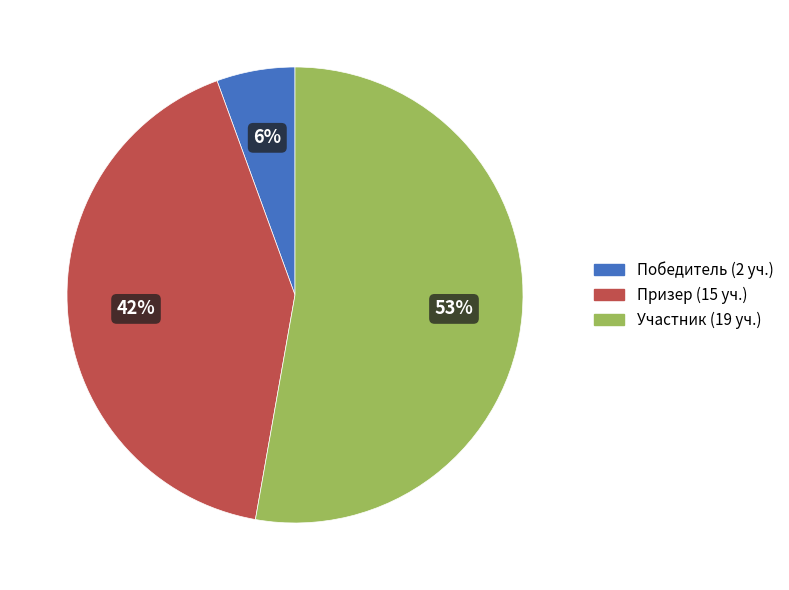

How many segments does this pie chart have?

3